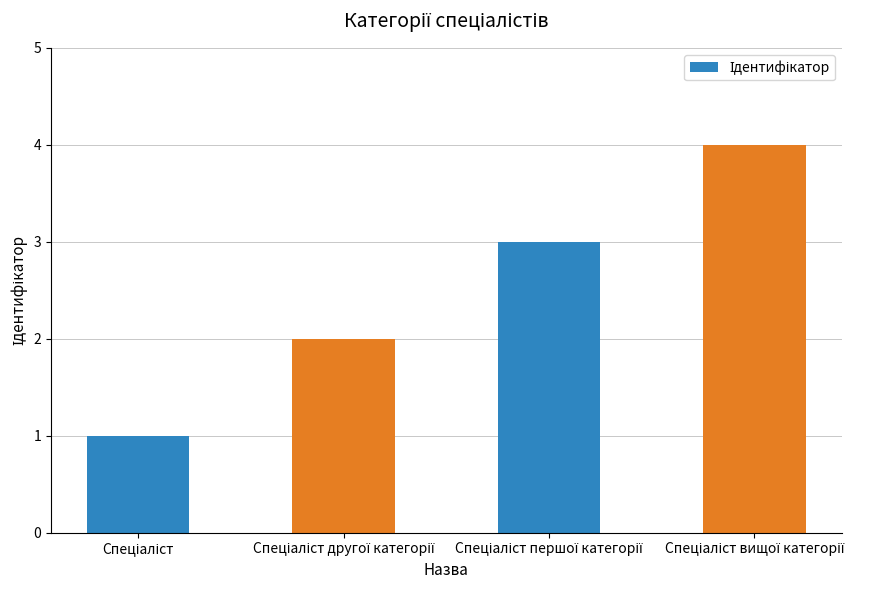

How many values are between 2 and 4?

3